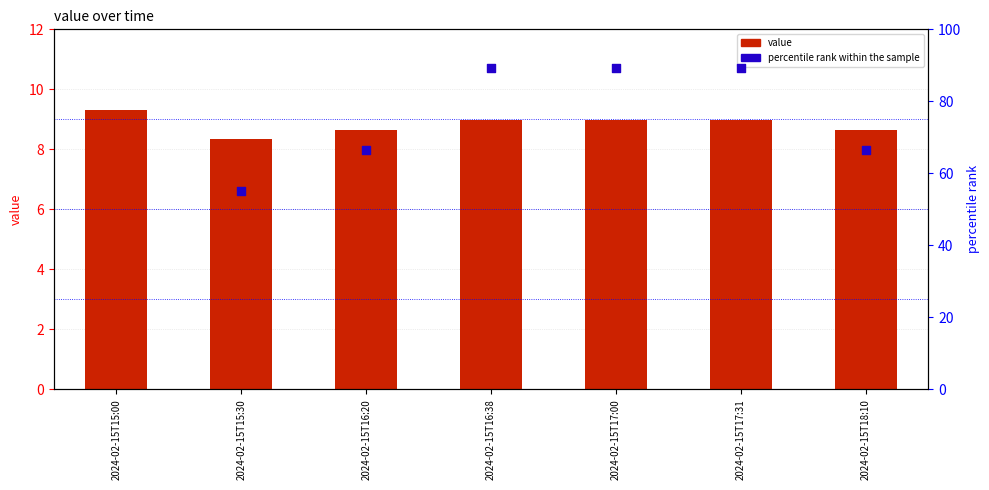

What is the total value across all series at 2024-02-15T16:20?

75.1